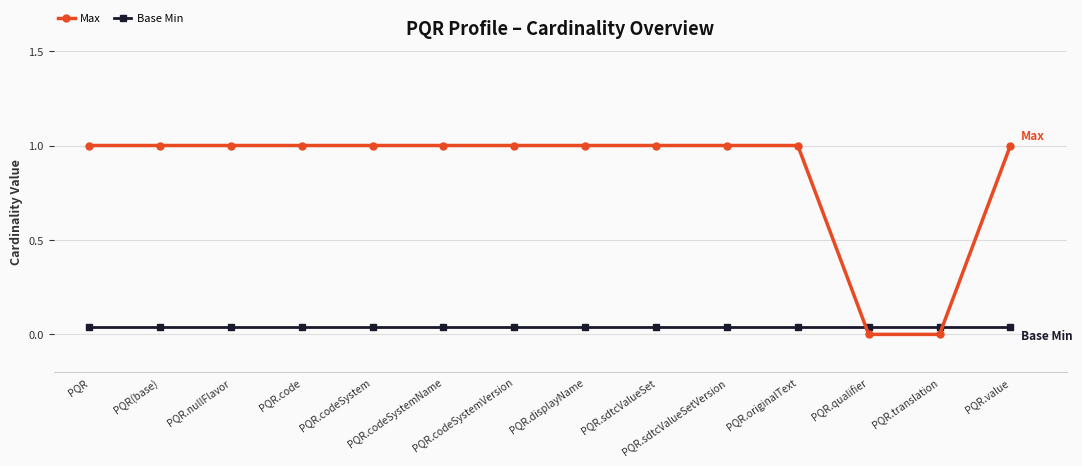

What is the spread (max minus min) of values at PQR.codeSystem?

1.0